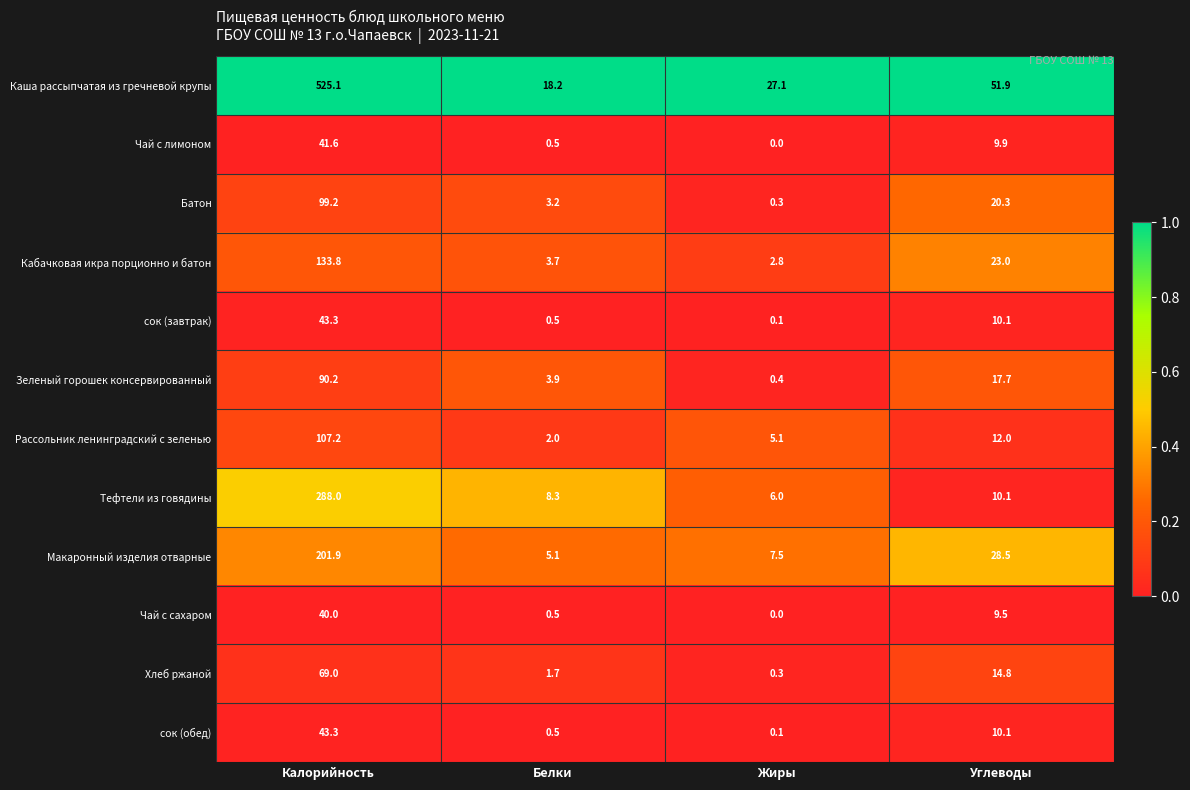

Between Белки and Углеводы, which series saw the biggest shift?

Каша рассыпчатая из гречневой крупы